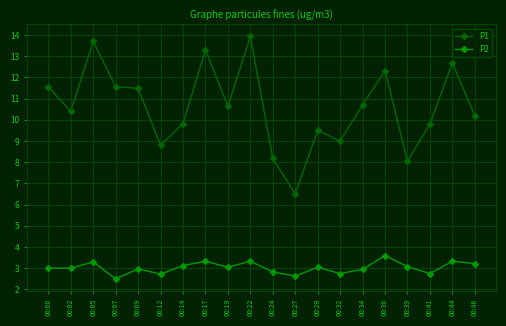

Rank the series by their maximum value, from lowest to highest.

P2, P1